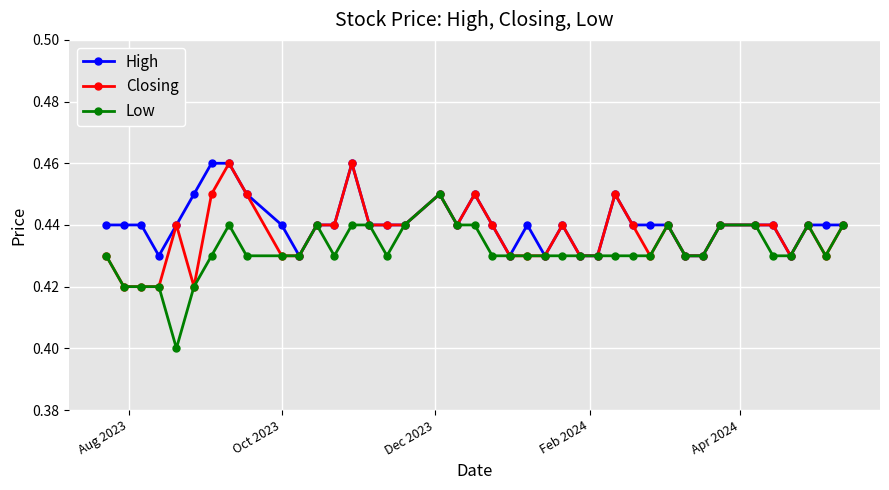

How many High values are between 0 and 1?

40